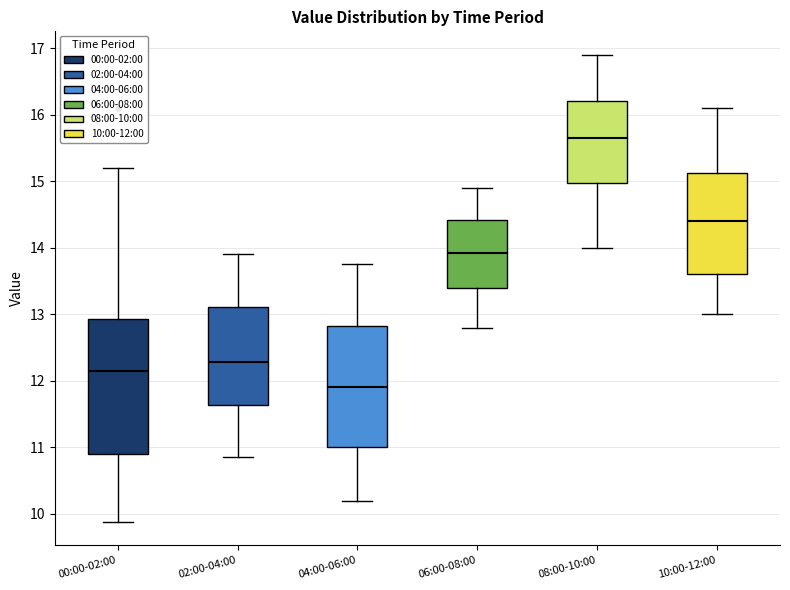

Reading left to right, read every box against the y-axis: the position of its median line, the range the box covers, and the ends of its whiskers. The values are not printed on the chart, so give them approximately, as read against the axis.

00:00-02:00: median 12.2, box 10.9 to 12.9, whiskers 9.9 to 15.2
02:00-04:00: median 12.3, box 11.6 to 13.1, whiskers 10.9 to 13.9
04:00-06:00: median 11.9, box 11.0 to 12.8, whiskers 10.2 to 13.8
06:00-08:00: median 13.9, box 13.4 to 14.4, whiskers 12.8 to 14.9
08:00-10:00: median 15.7, box 15.0 to 16.2, whiskers 14.0 to 16.9
10:00-12:00: median 14.4, box 13.6 to 15.1, whiskers 13.0 to 16.1